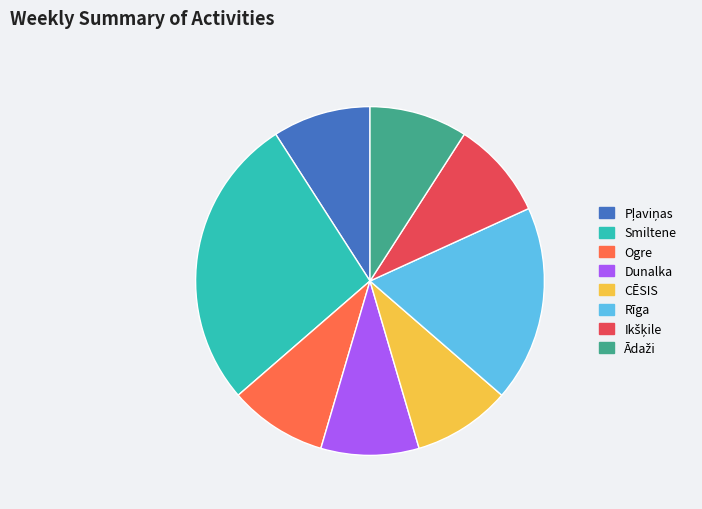

Does Smiltene represent more than half of the total?

No